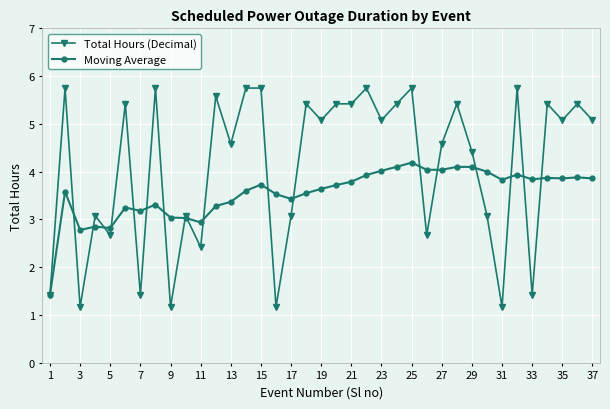

What is the maximum value shown in the chart?

5.8